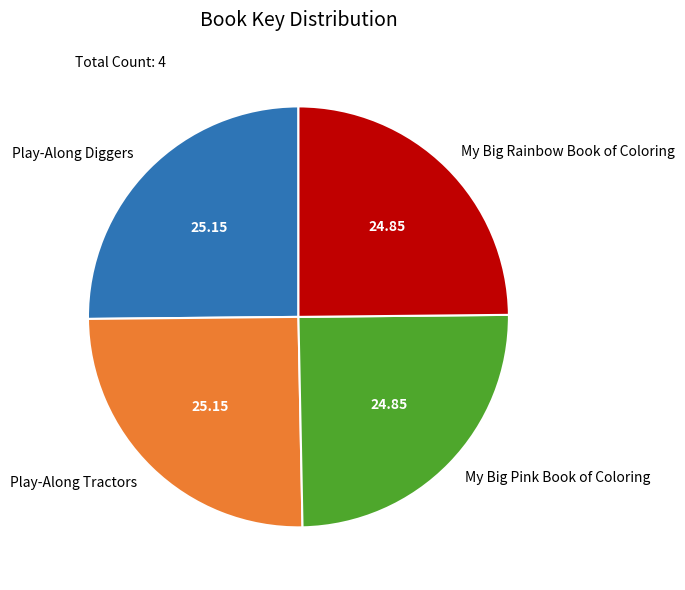

Is My Big Rainbow Book of Coloring the majority of the pie?

No